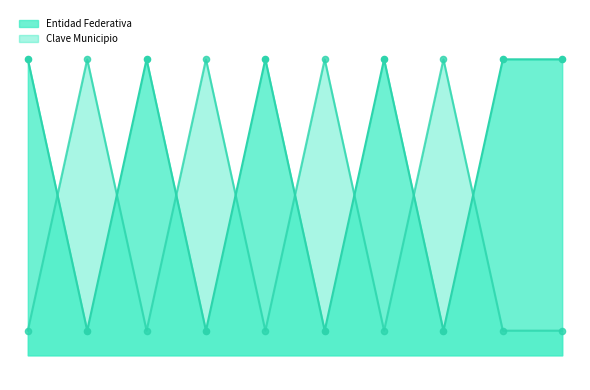

Does the chart have visible grid lines?

No